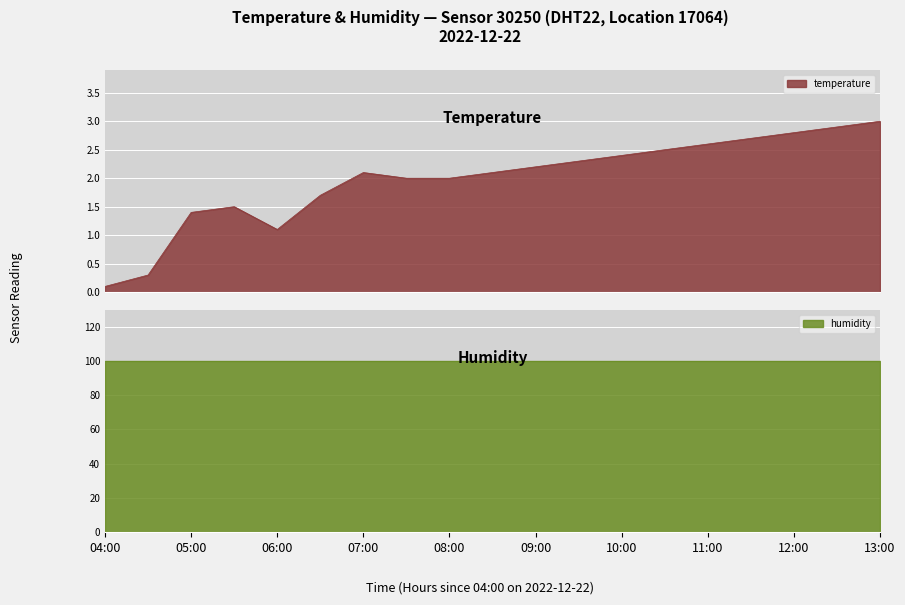

What is the sum of the values at 11:30 and 10:00?

5.1